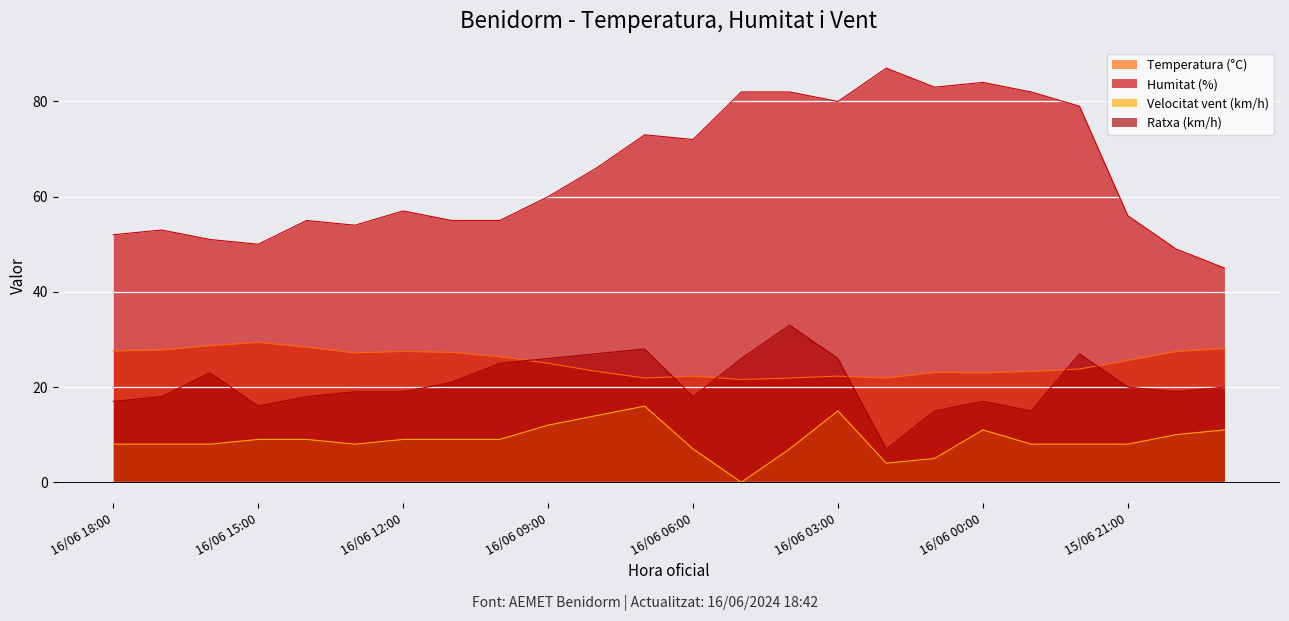

Which has a higher value, 16/06 04:00 or 16/06 14:00?

16/06 14:00